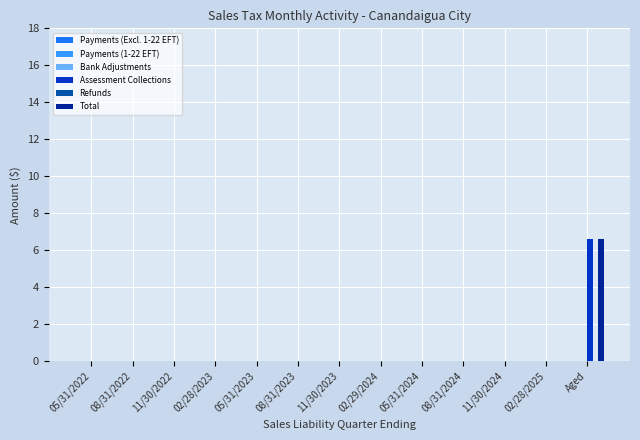

Which category has the highest value across all series?

Aged